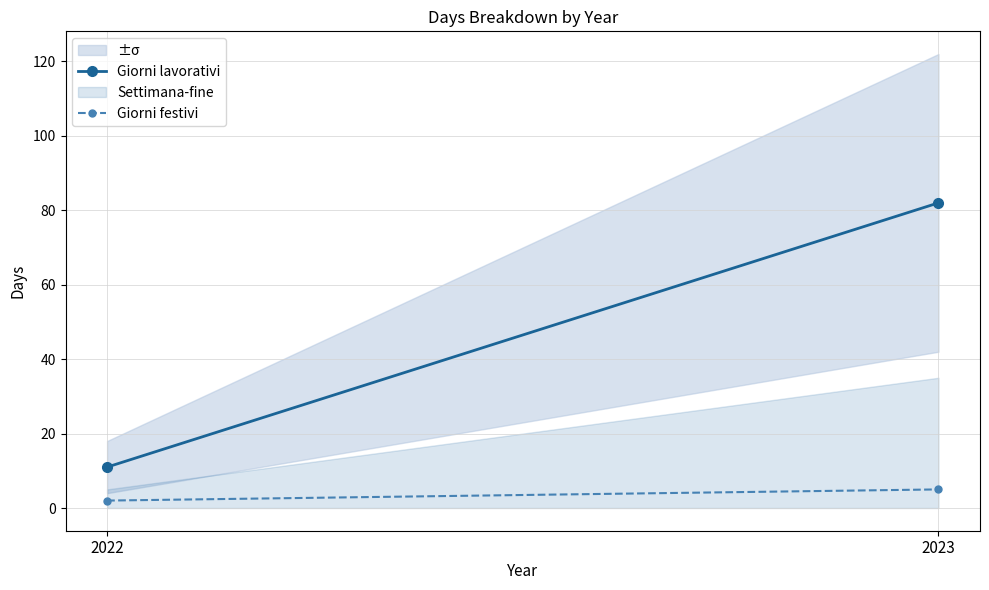

The Giorni lavorativi series shows 82 at 2023. True or false?

True